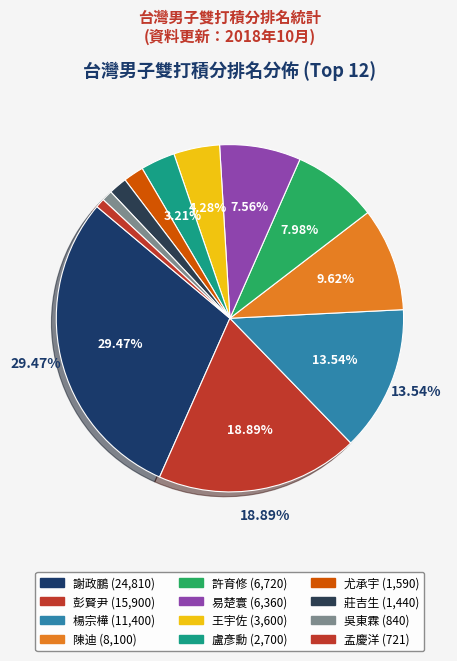

How many segments does this pie chart have?

12